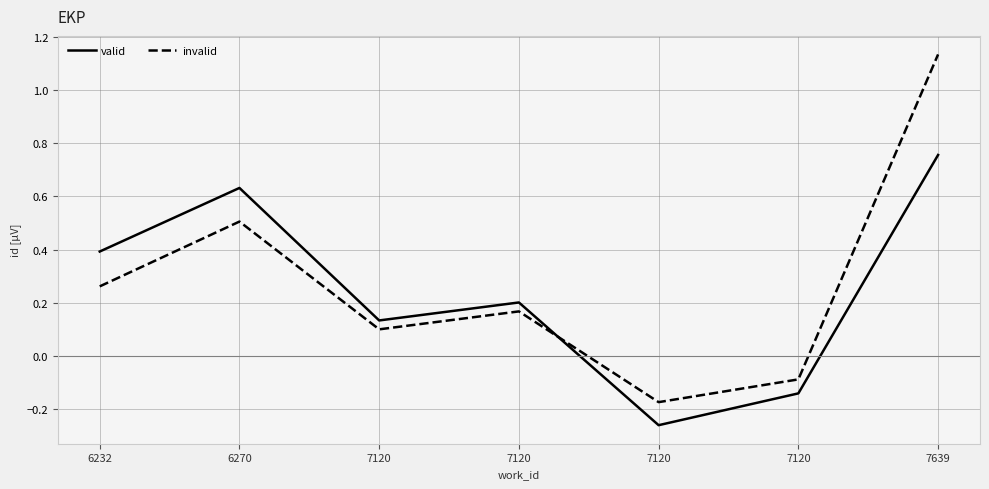

What are all the series names shown in the legend?

valid, invalid